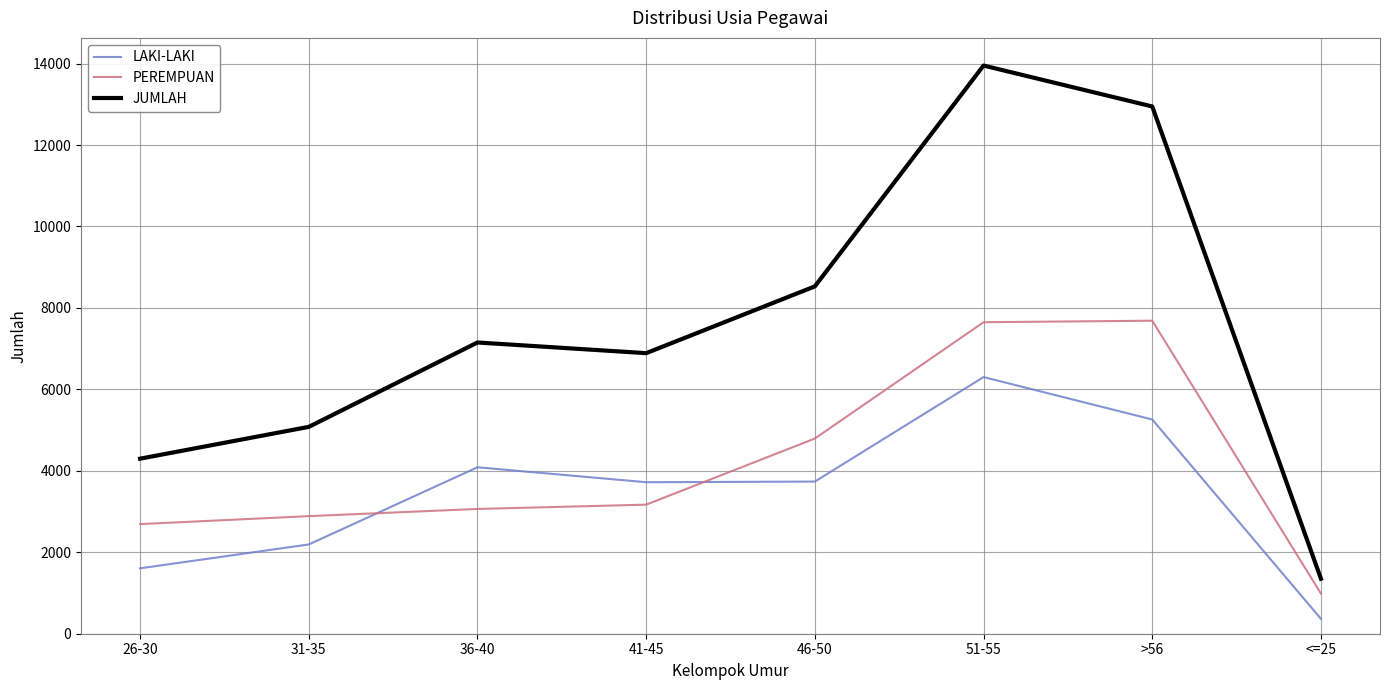

Where does the LAKI-LAKI series first go above 3736?

36-40